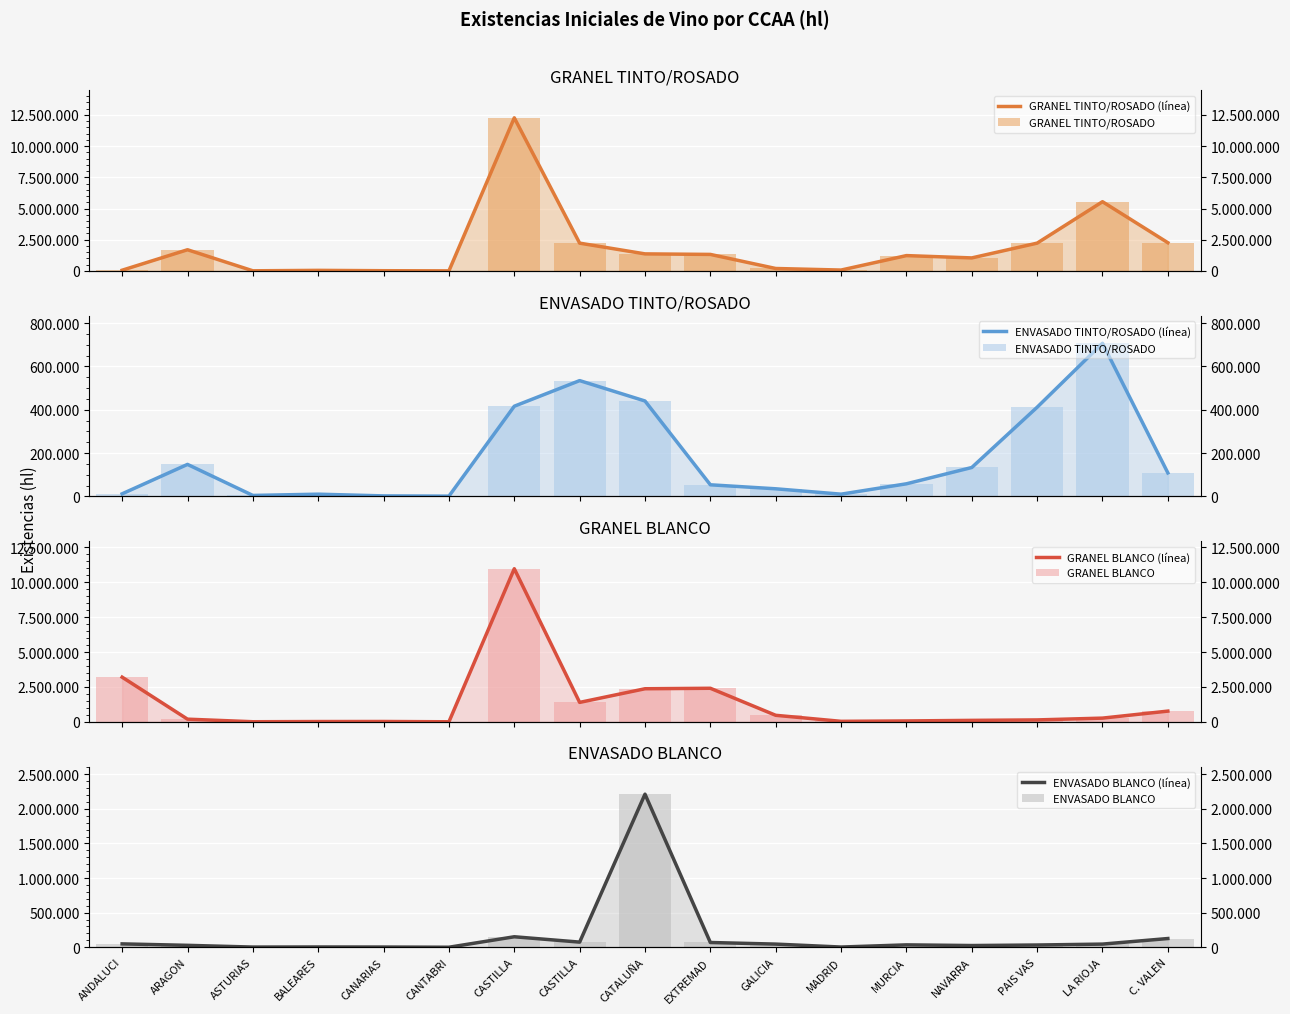

What value does the ENVASADO TINTO/ROSADO series have at PAIS VAS?

411708